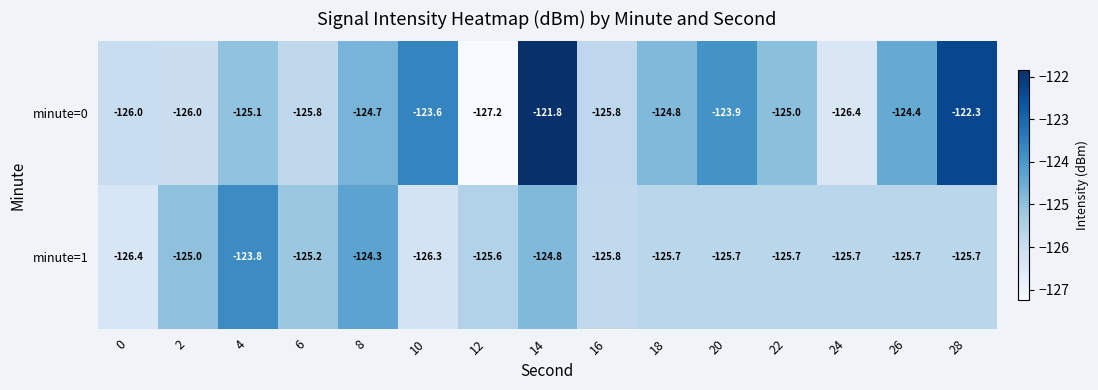

How many values in the minute=0 series are below -125?

7